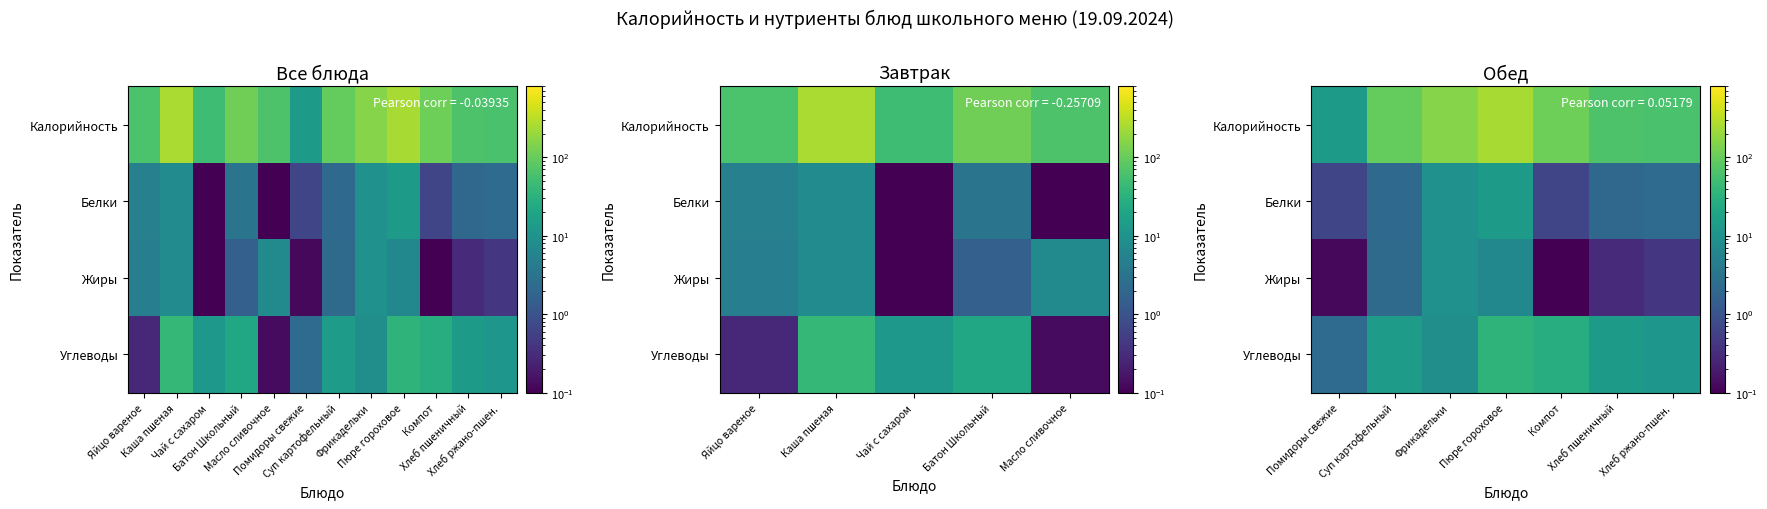

What is the difference between the second highest and minimum values in the Углеводы series?

24.5